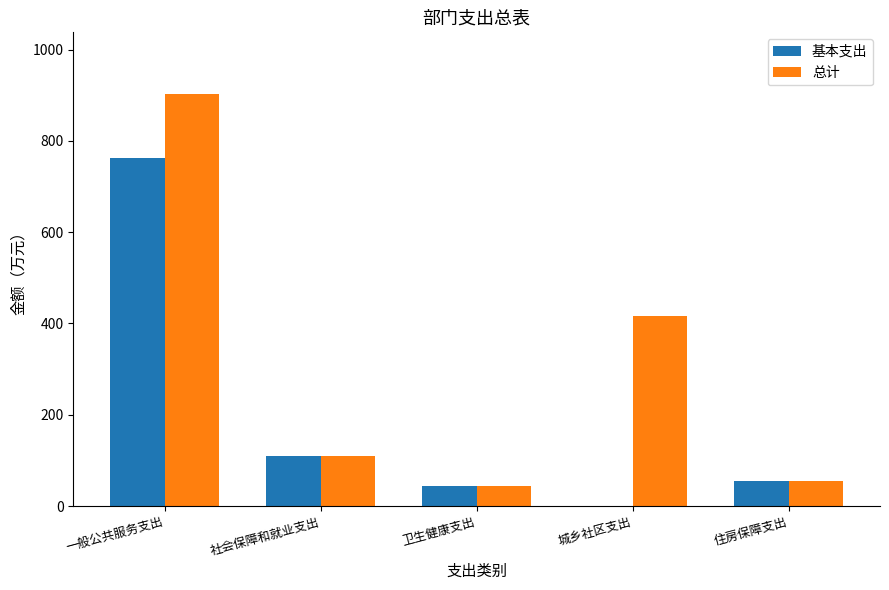

How many data points in 基本支出 are above 55?

3